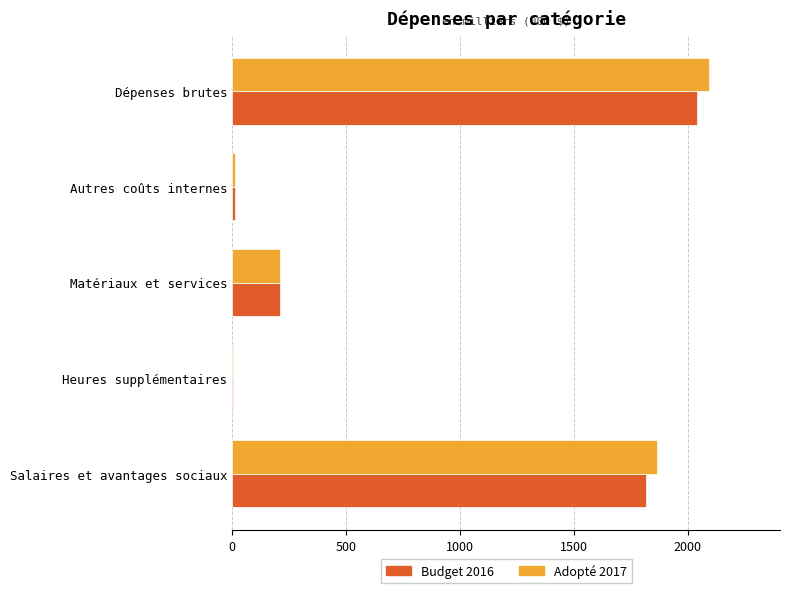

What value does the Adopté 2017 series have at Dépenses brutes?

2092